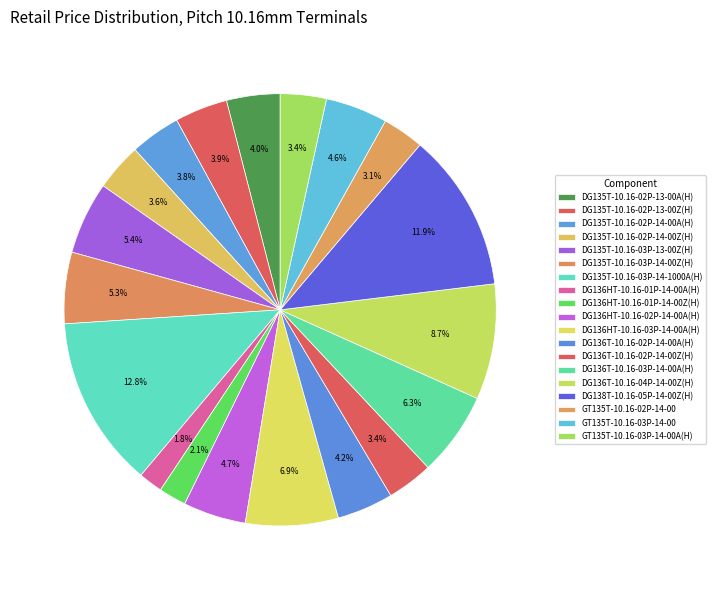

Is DG135T-10.16-03P-14-00Z(H) the majority of the pie?

No